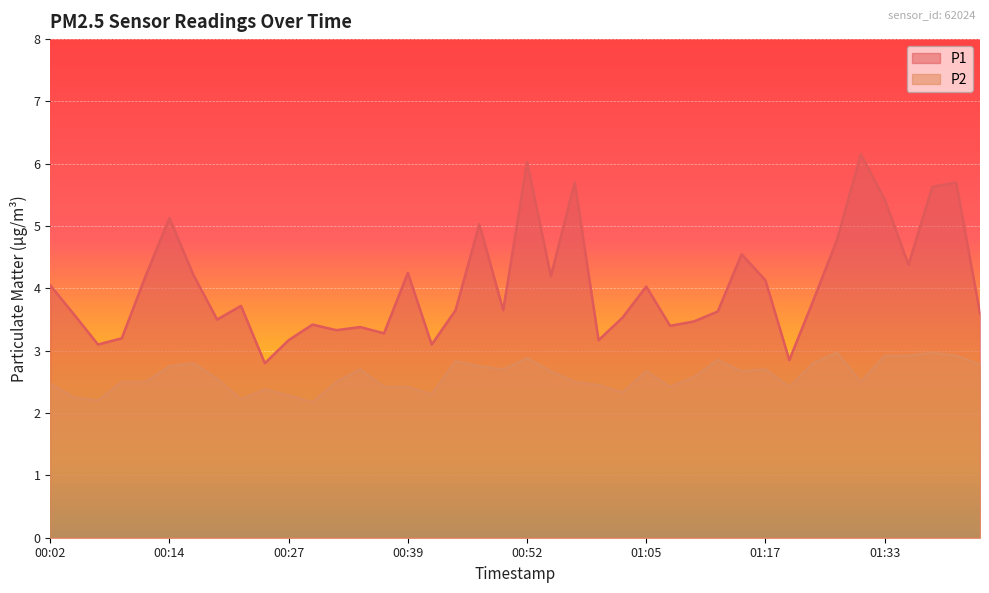

Where is the first local maximum for P2?

00:17